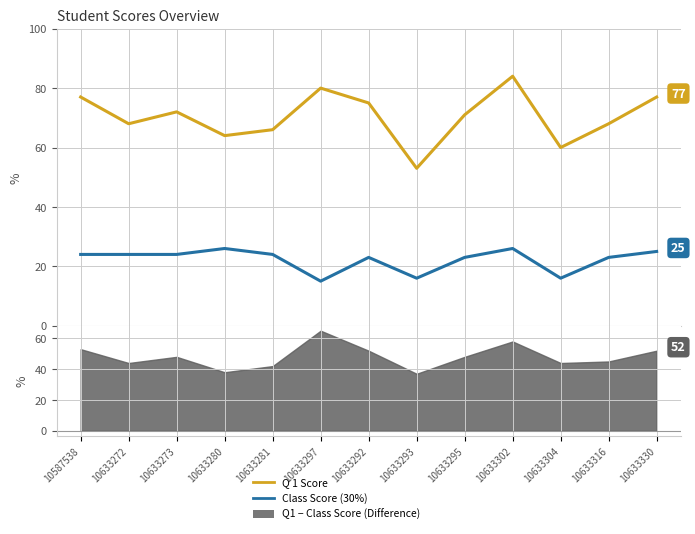

Which series has the largest total across all categories?

Q 1 Score